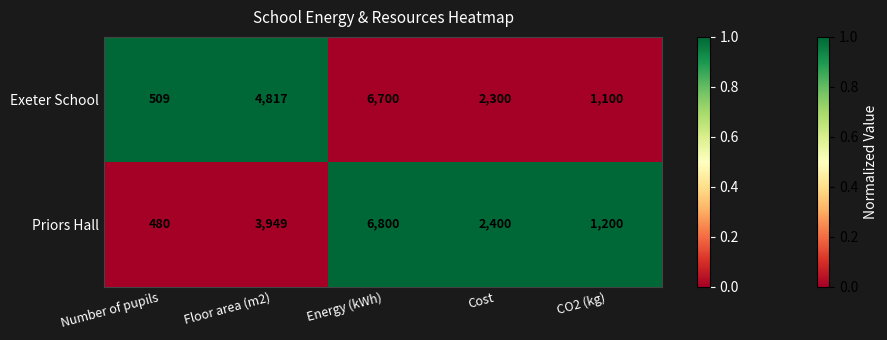

At which category is the sum across all series the highest?

Energy (kWh)